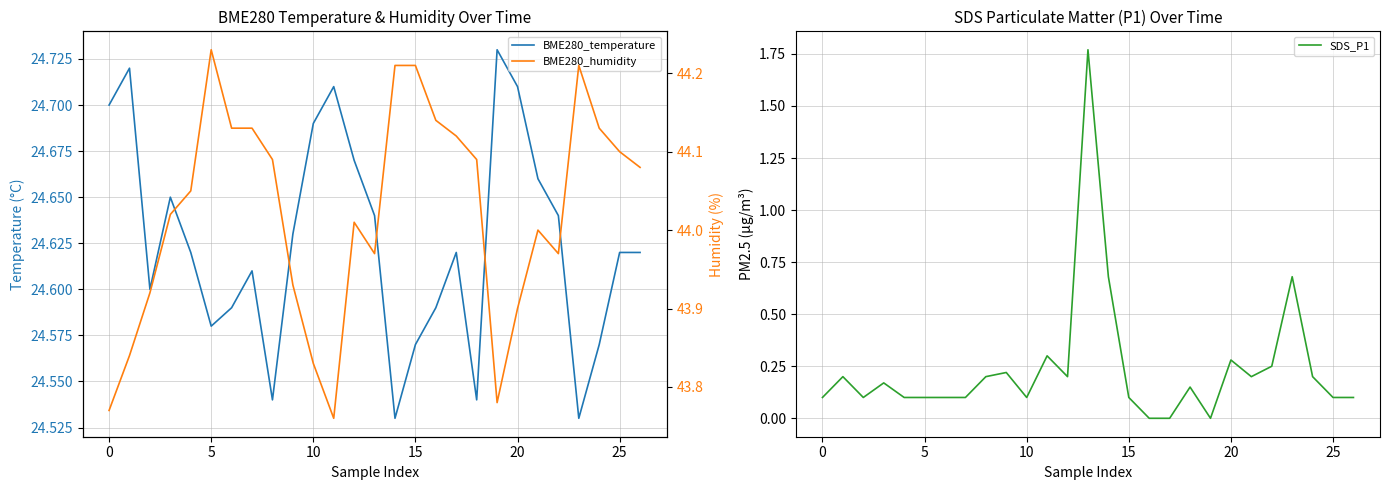

Does the chart display data point markers on the line(s)?

No